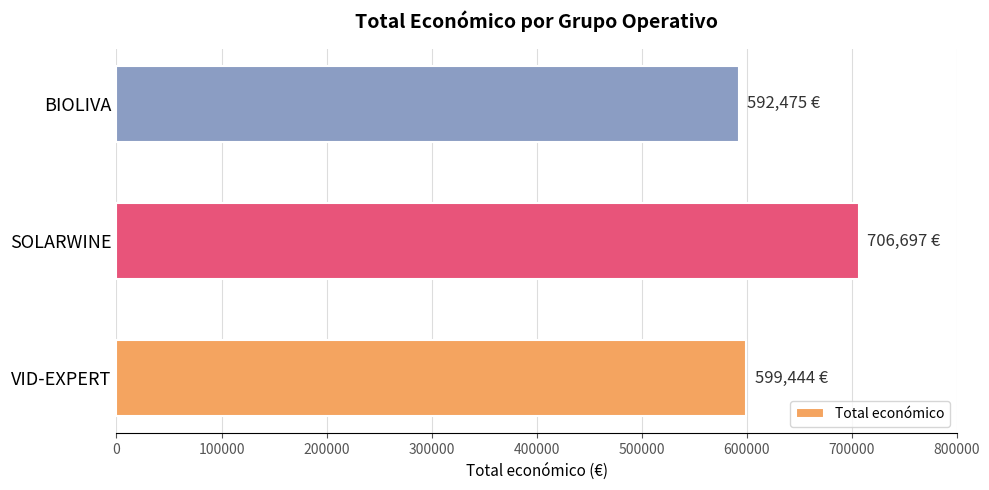

Which has a higher value, VID-EXPERT or SOLARWINE?

SOLARWINE